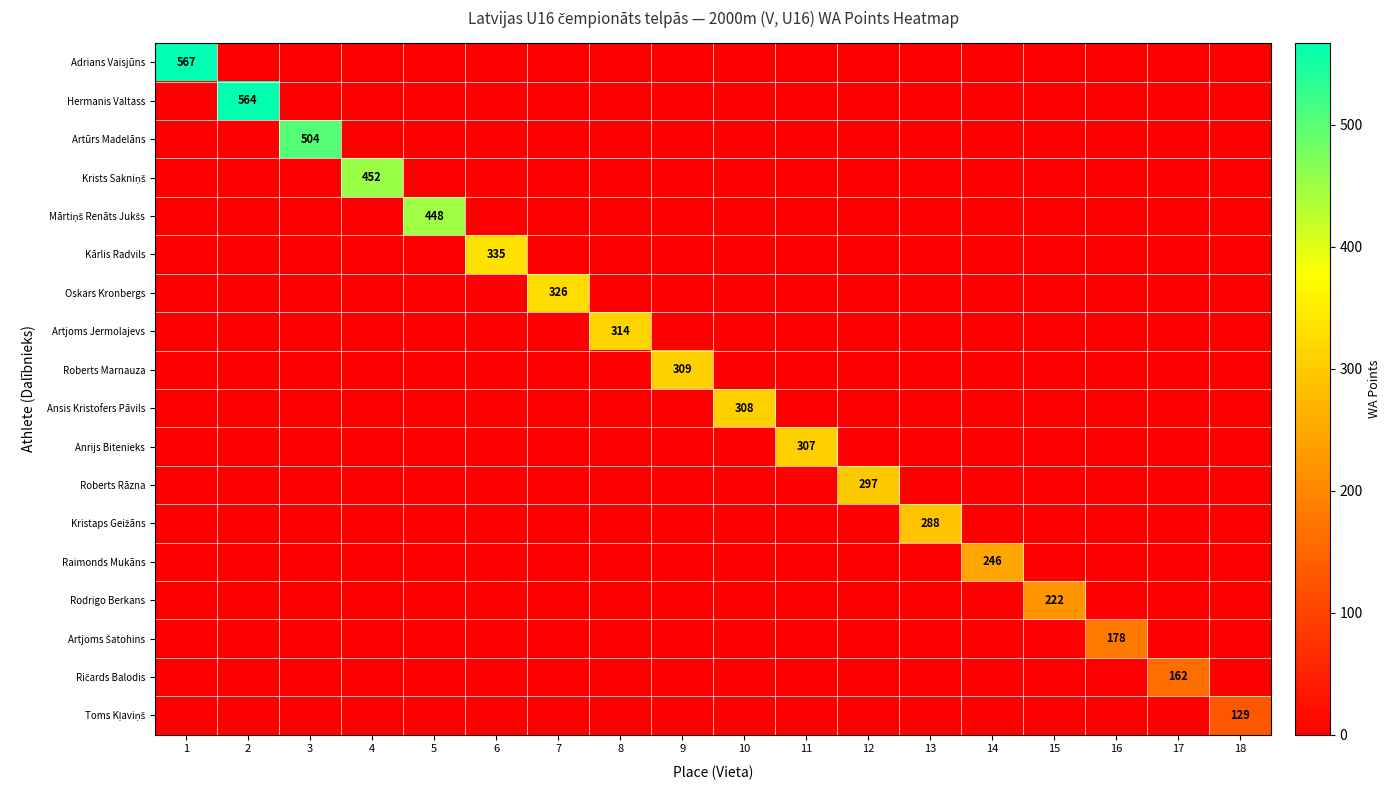

What is the average value of the Kārlis Radvils series?

19